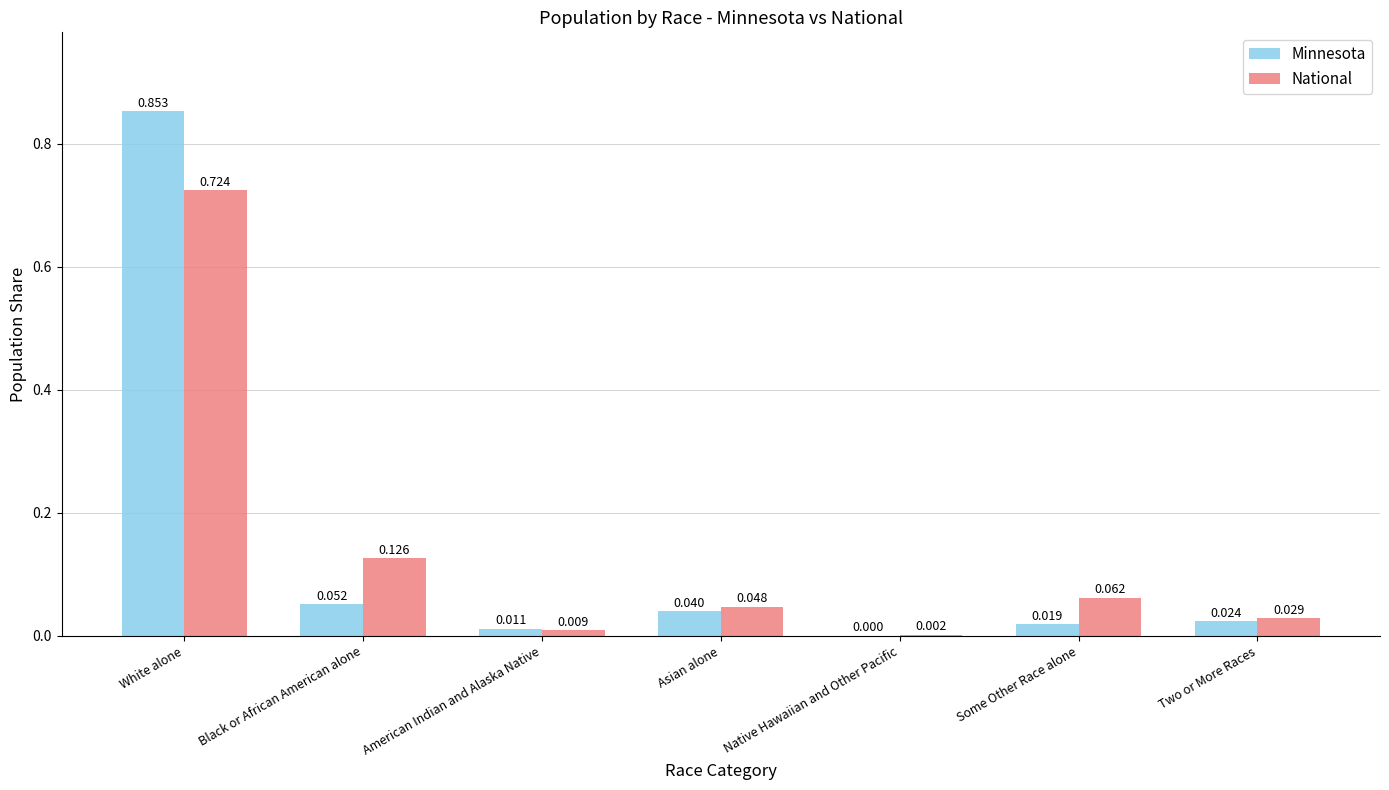

Is the value of Minnesota at Native Hawaiian and Other Pacific greater than the value of National at Asian alone?

No